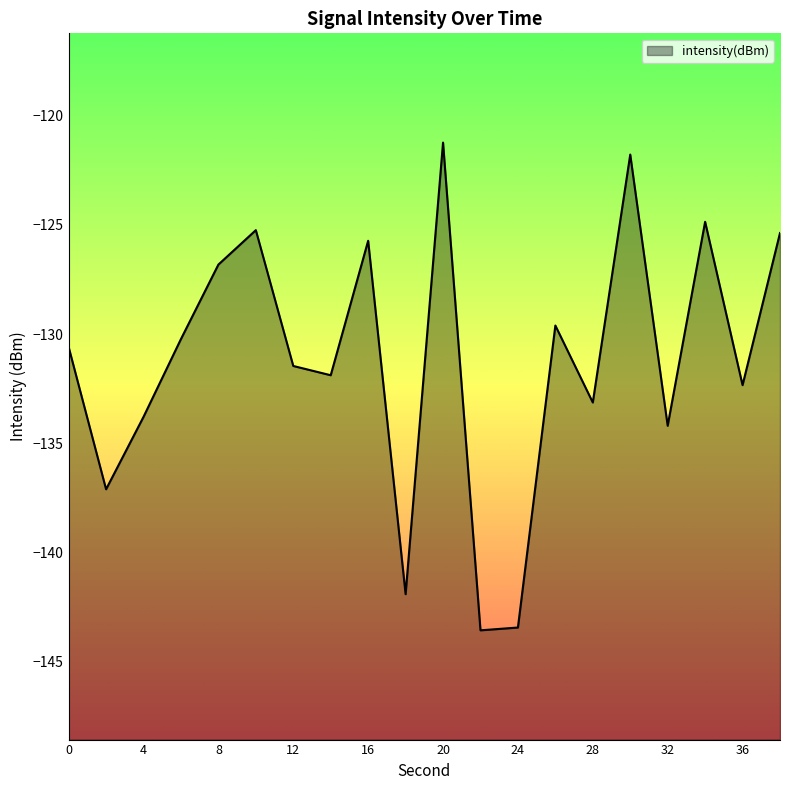

The chart shows a value of -133.1 at 28. True or false?

True